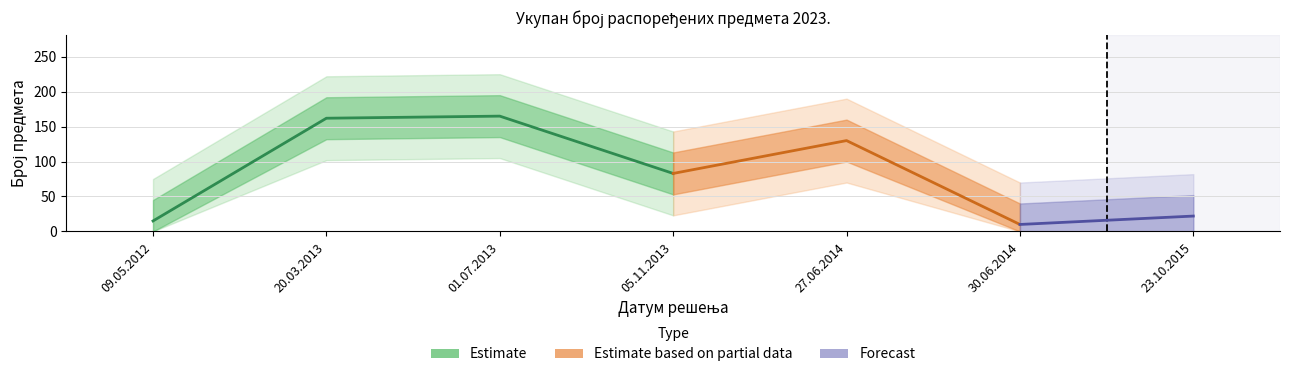

Is this an area chart (filled region under the line)?

No